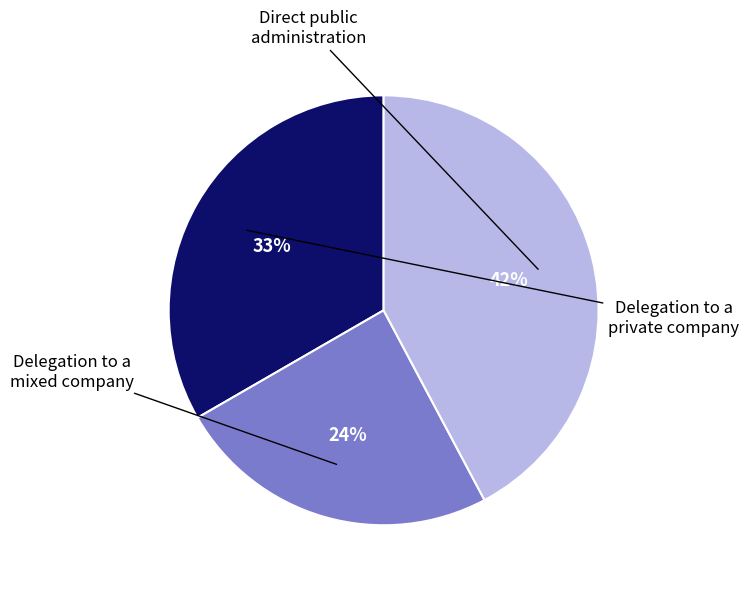

Is there a majority slice in this chart?

No